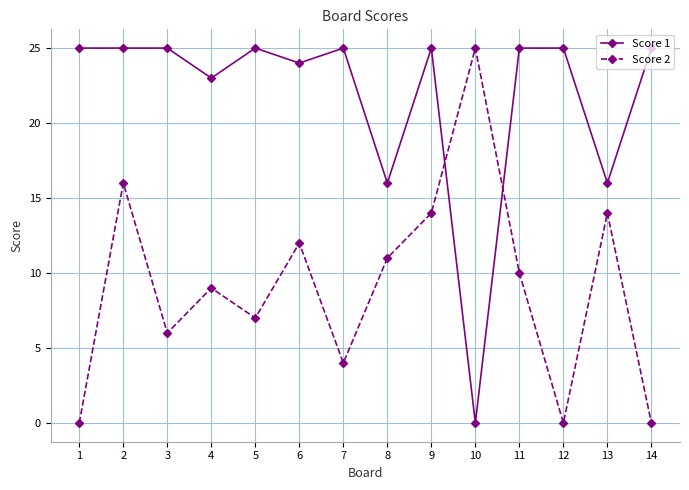

Does the chart display data point markers on the line(s)?

Yes